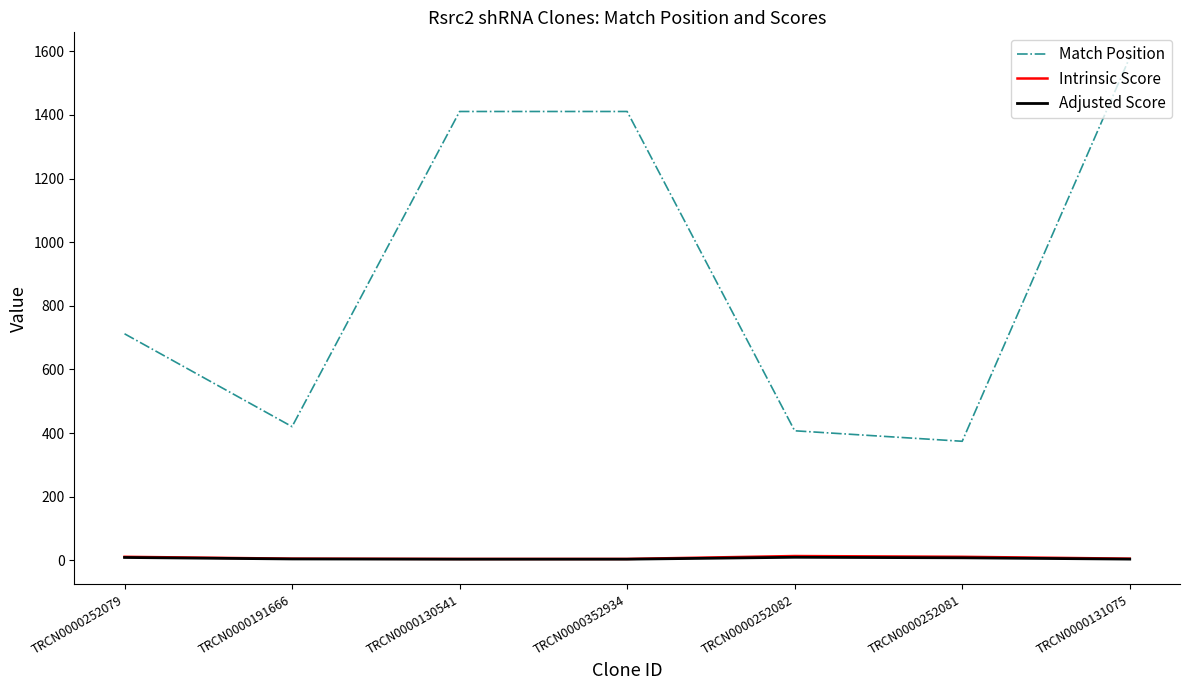

What is the difference between the maximum and minimum values in the Match Position series?

1207.0